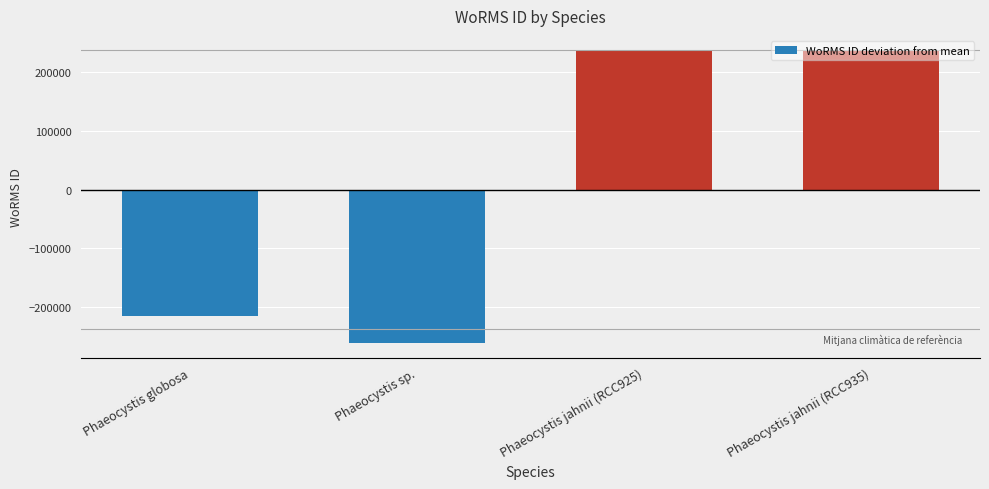

What is the sum of the values at Phaeocystis jahnii (RCC925) and Phaeocystis jahnii (RCC935)?

473532